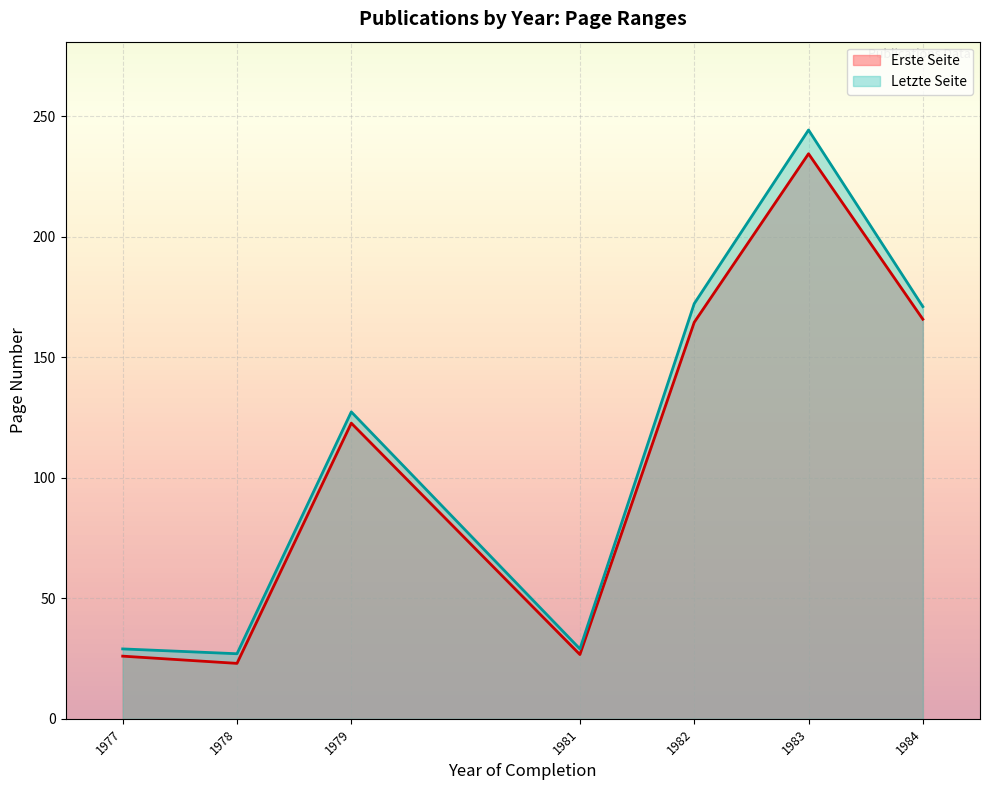

What is the lowest value of the Letzte Seite series?

27.0